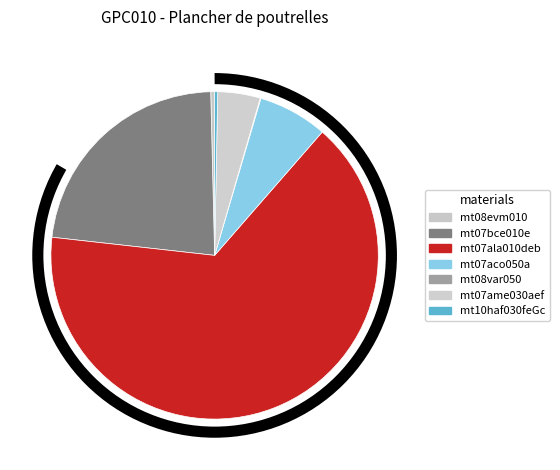

What is the change in value from mt08evm010 to mt07bce010e?

+5.9